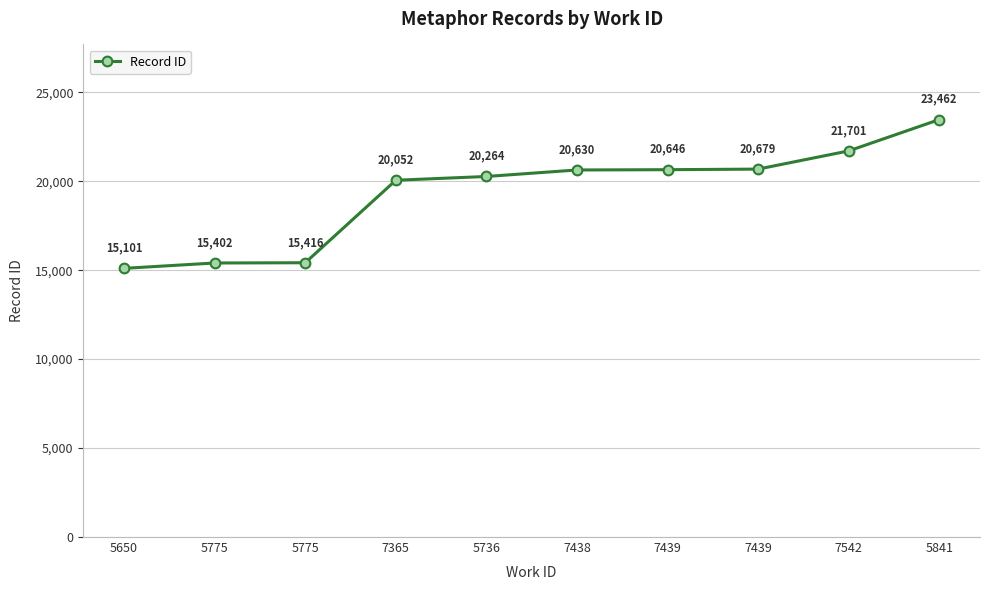

Between 7542 and 5841, which is larger?

5841